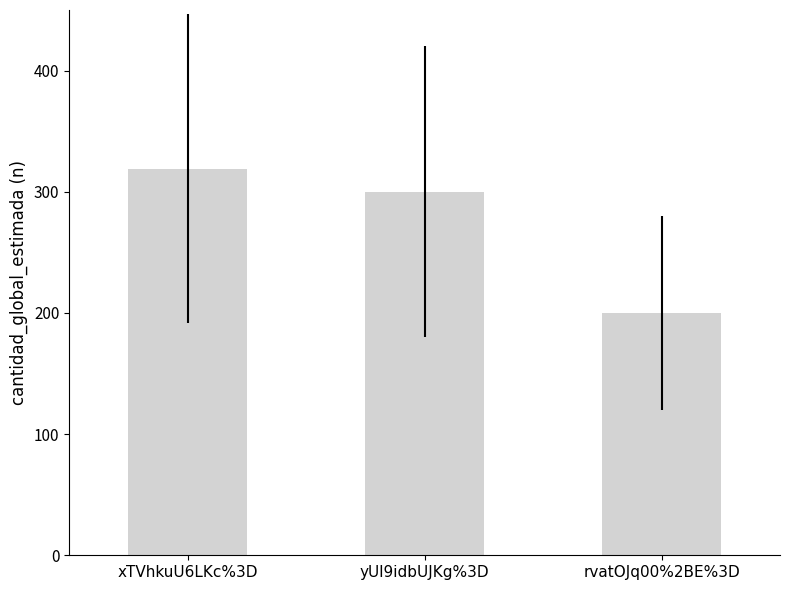

What is the value of the 2nd bar from the left?

300